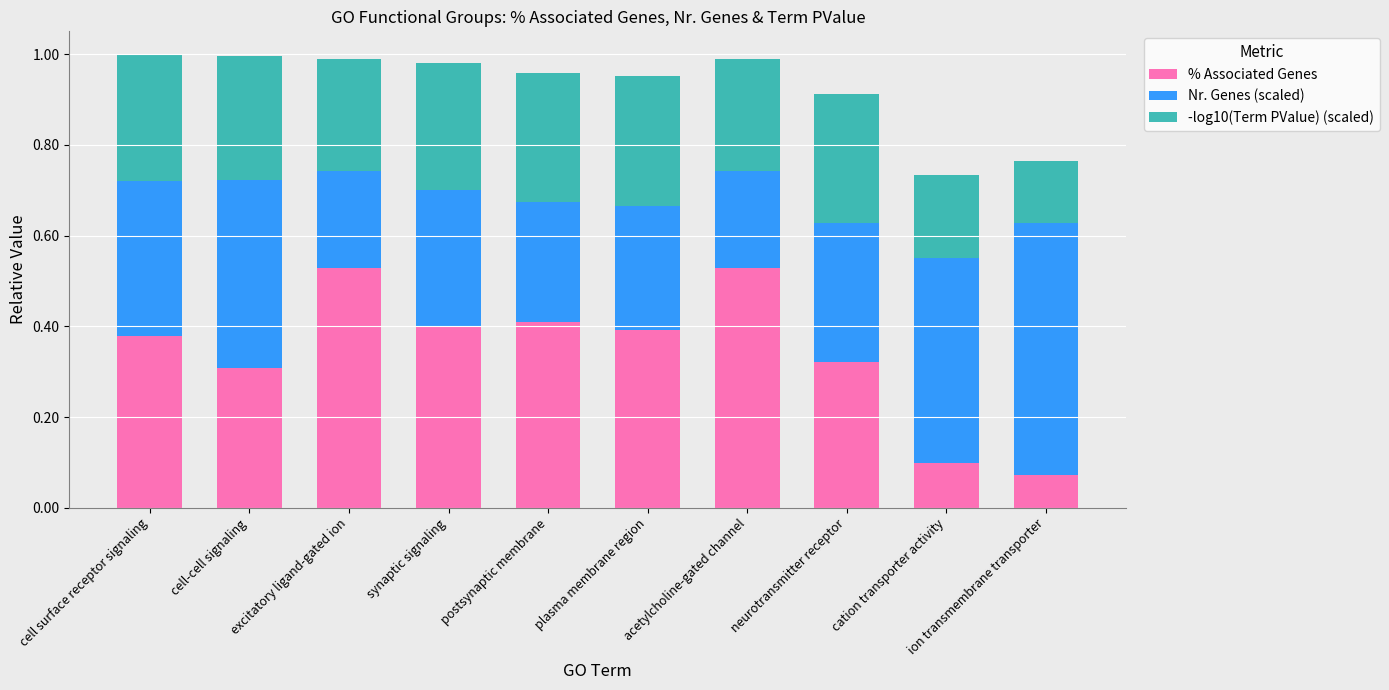

What are all the series names shown in the legend?

% Associated Genes, Nr. Genes (scaled), -log10(Term PValue) (scaled)